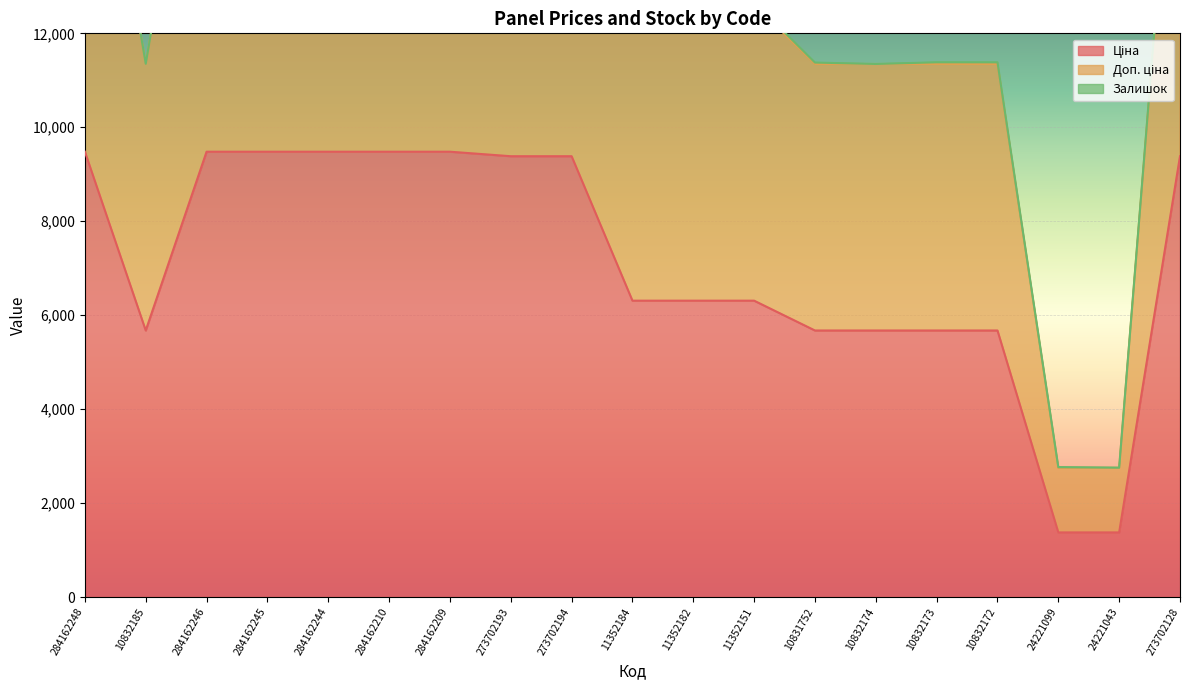

Rank the categories by Доп. ціна value from lowest to highest.

24221099, 24221043, 10832185, 10831752, 10832174, 10832173, 10832172, 11352184, 11352182, 11352151, 273702193, 273702194, 273702128, 284162248, 284162246, 284162245, 284162244, 284162210, 284162209